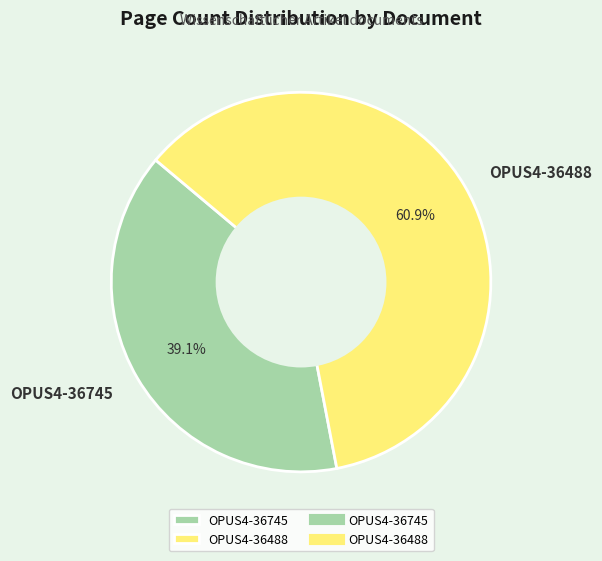

True or false: OPUS4-36745 accounts for 39% of the total.

True